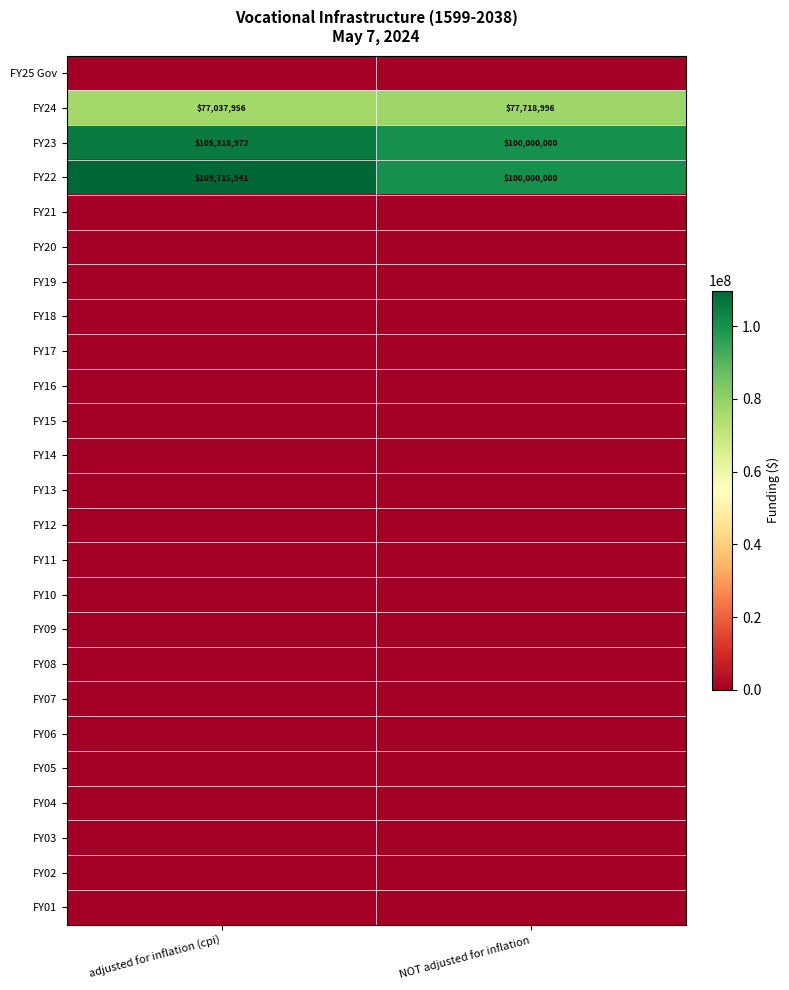

Rank the categories by FY23 value from lowest to highest.

NOT adjusted for inflation, adjusted for inflation (cpi)